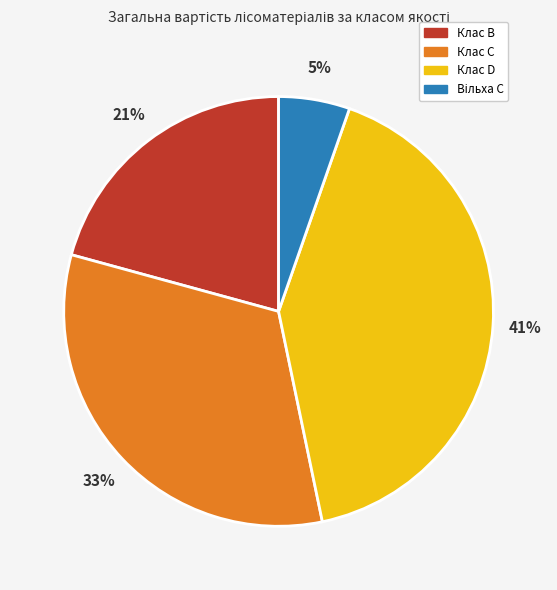

To the nearest percent, what is the average slice percentage?

25%